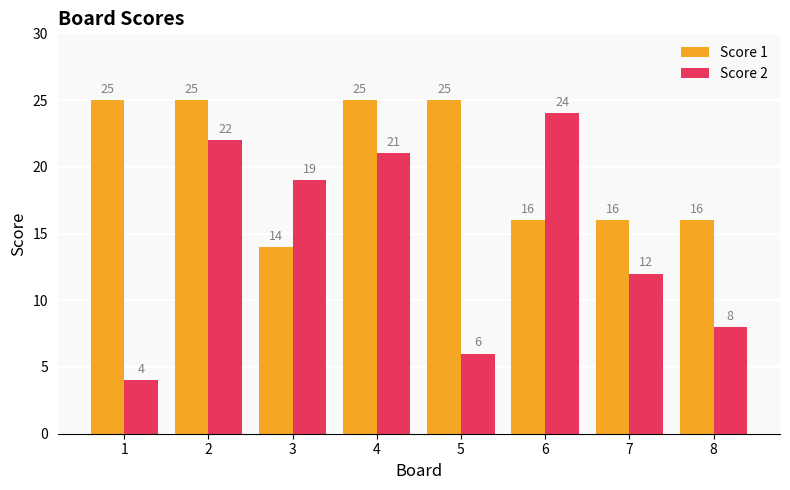

At how many categories does at least one series exceed 14?

8